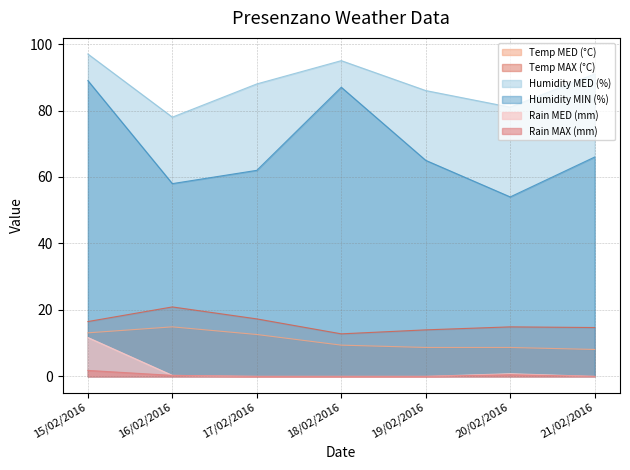

What is the label of the 6th point from the left?

20/02/2016